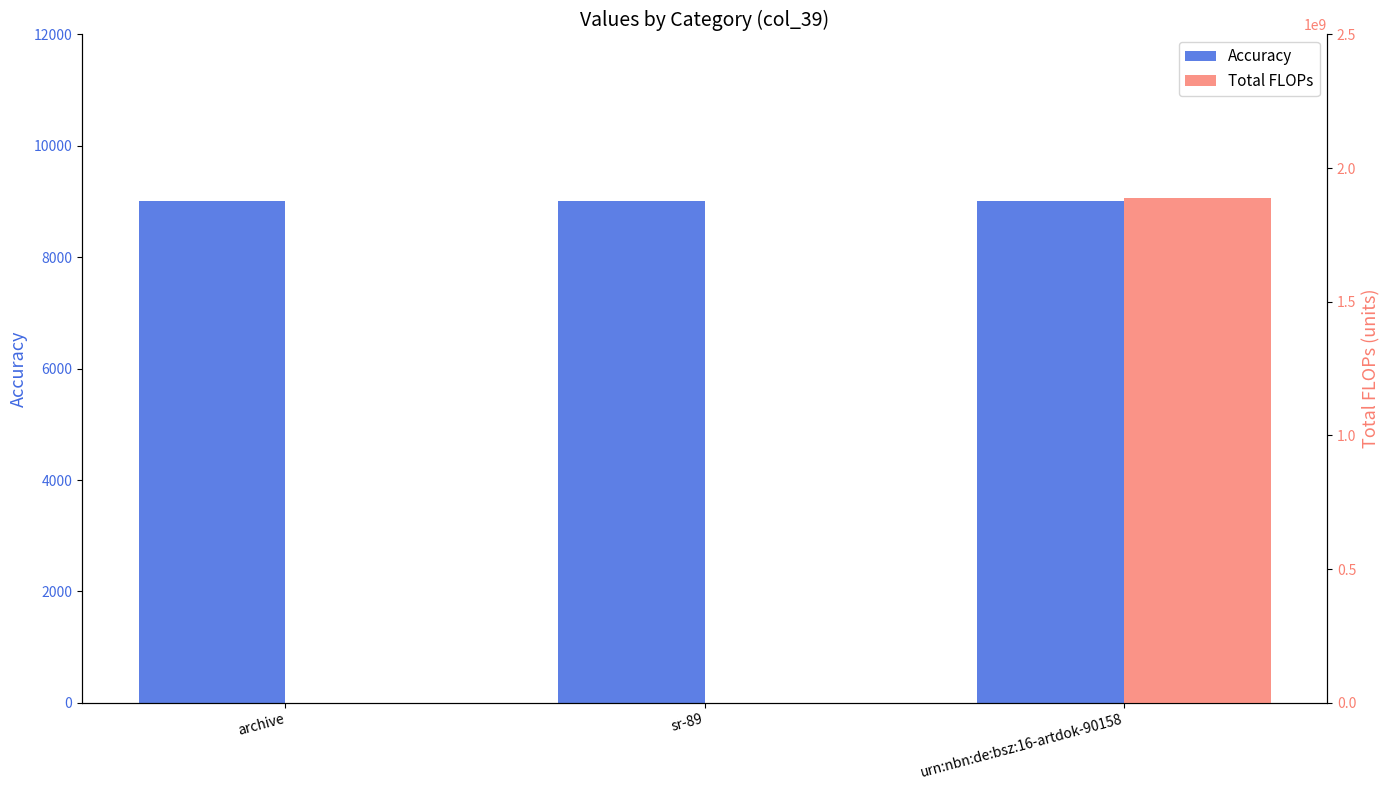

What is the label of the 2nd bar from the right?

sr-89